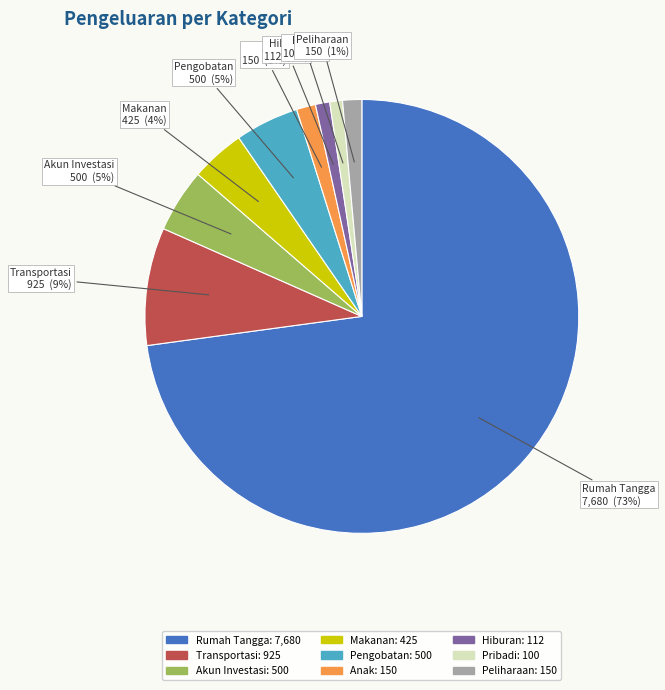

How many segments does this pie chart have?

9